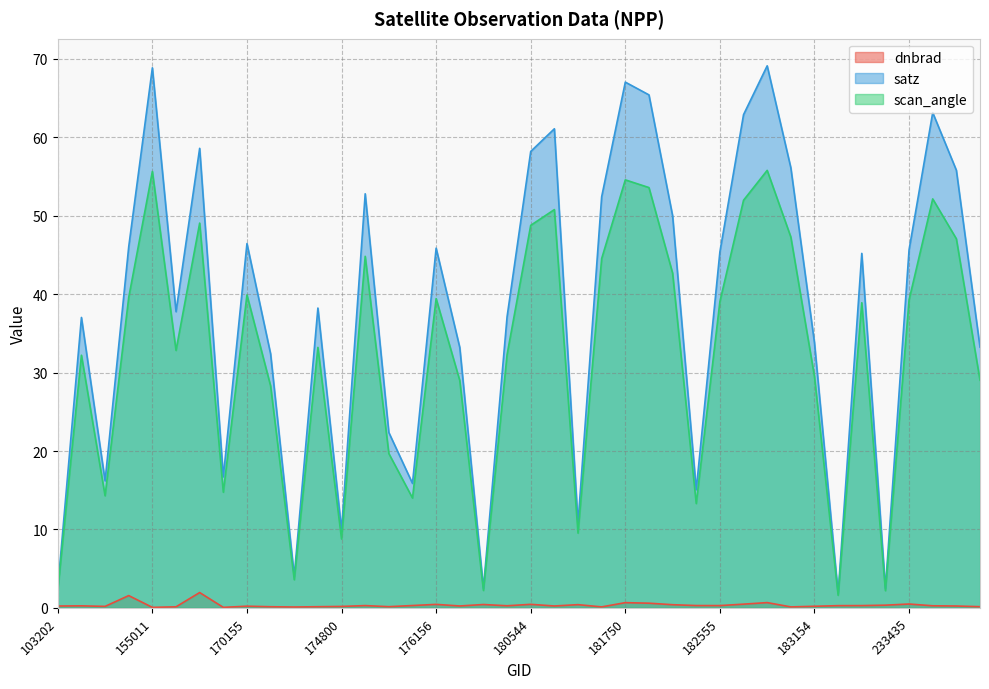

What is the average value of the scan_angle series?

32.2